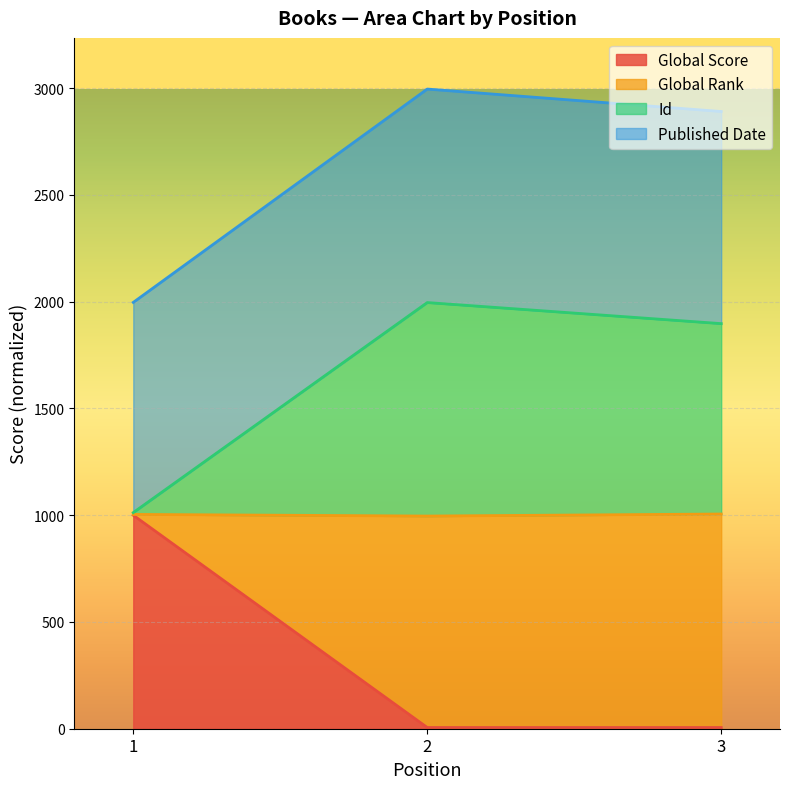

Does the chart display data point markers on the line(s)?

No